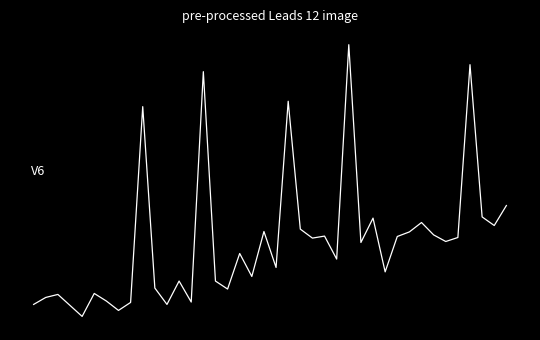

At which category does the chart reach its minimum across all series?

4